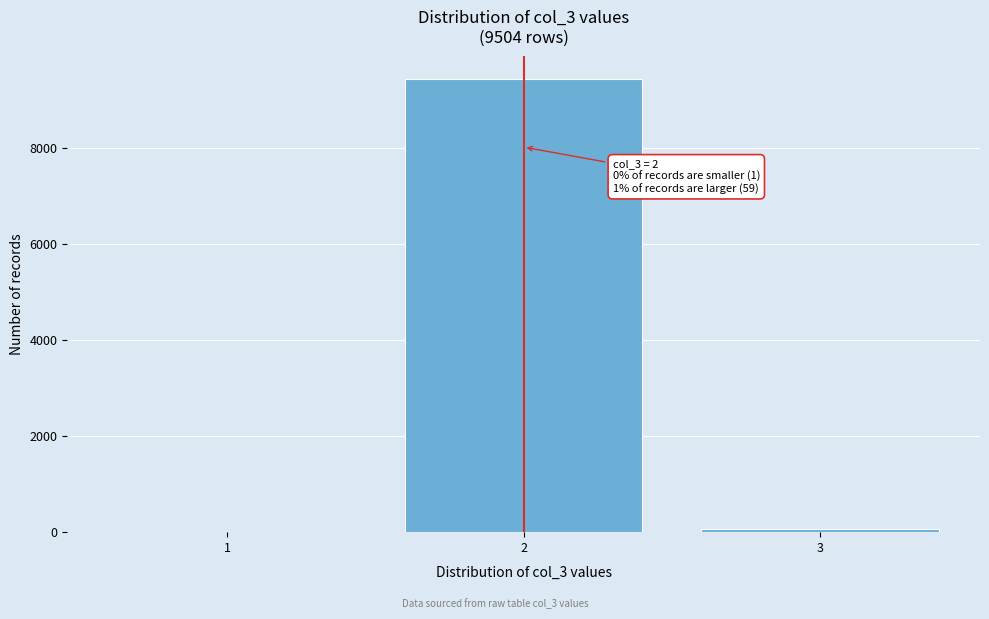

Reading right to left, what are all the values shown in this chart?

3=59	2=9444	1=1